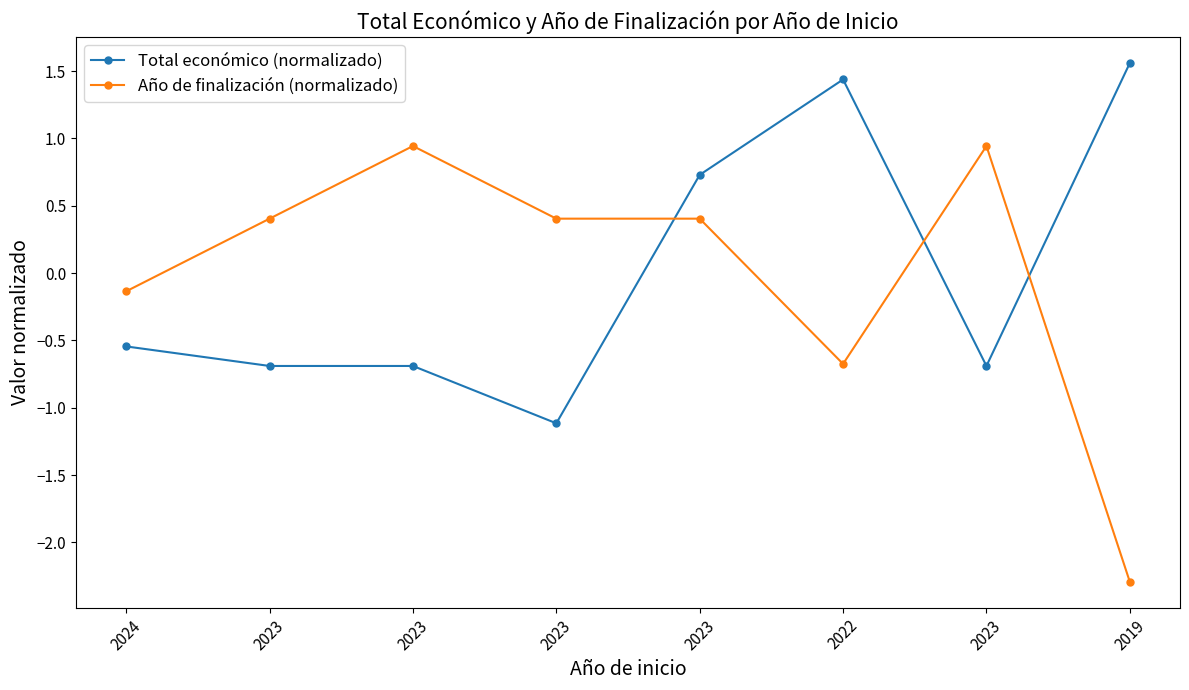

Is this an area chart (filled region under the line)?

No